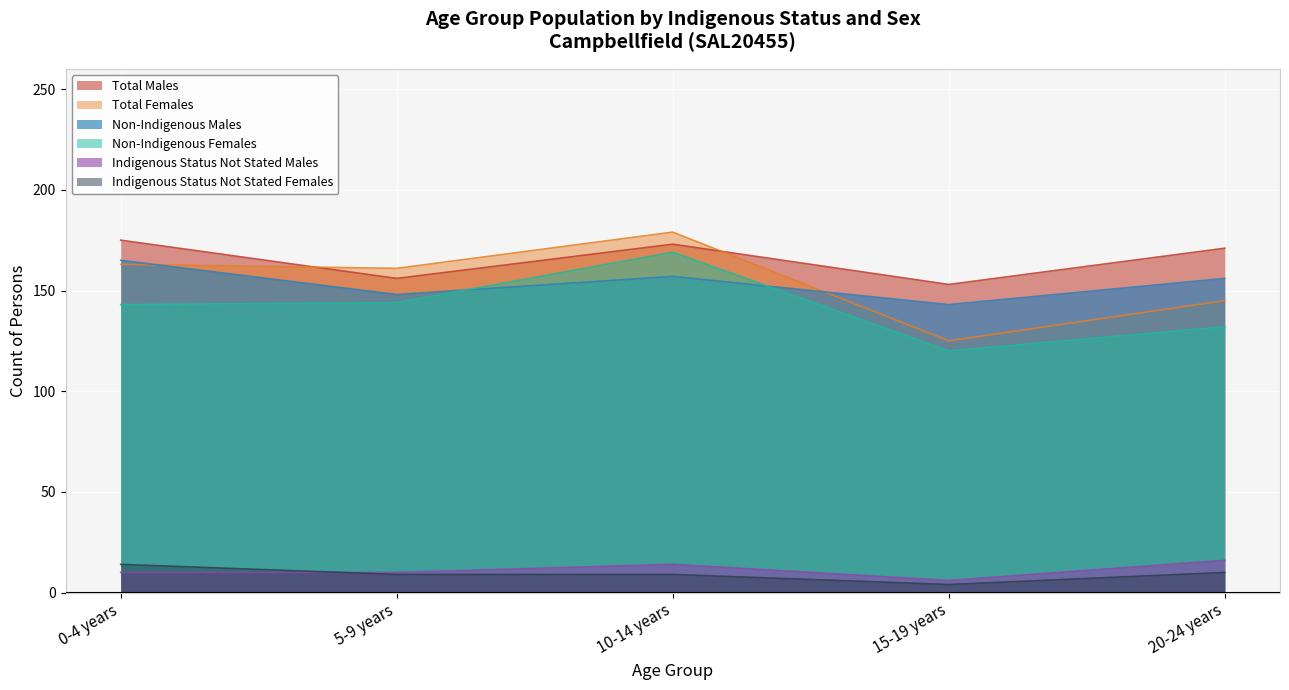

True or false: Indigenous Status Not Stated Males and Total Males intersect in this chart.

False